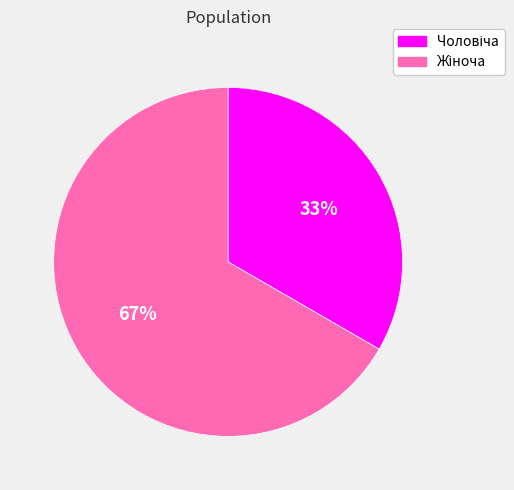

Does any single category account for the majority?

Yes